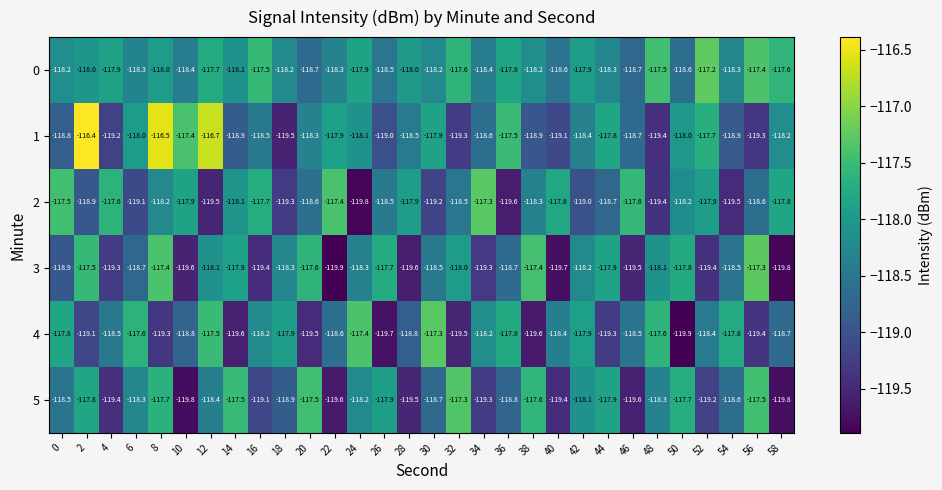

Which series has the largest total across all categories?

0